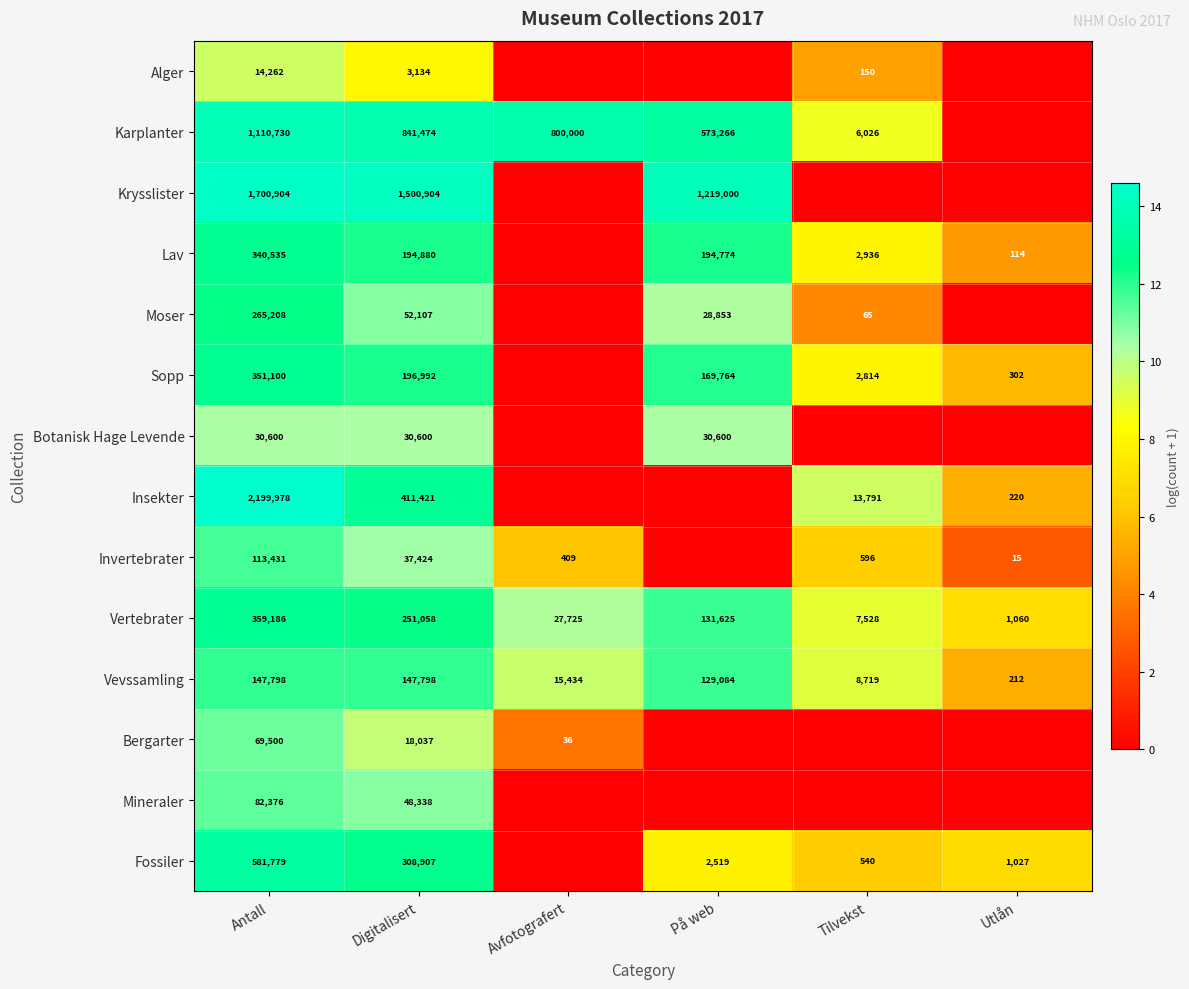

What is the sum of the Sopp values at På web and Utlån?

170066